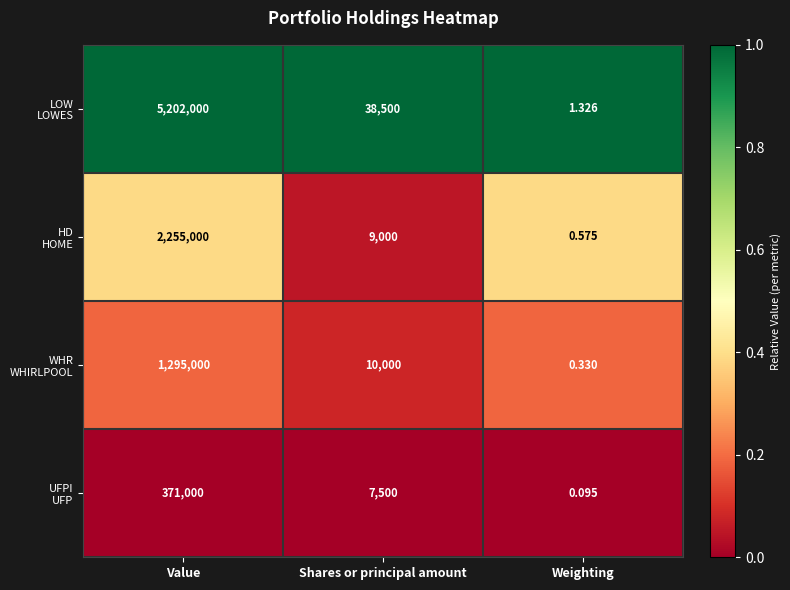

At which category is the sum across all series the highest?

Value